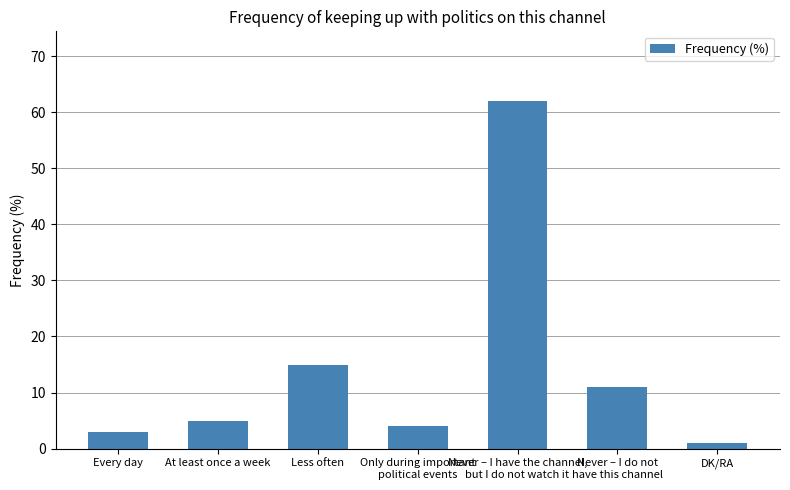

List the labels in order of value, smallest first.

DK/RA, Every day, Only during important
political events, At least once a week, Never – I do not
have this channel, Less often, Never – I have the channel,
but I do not watch it